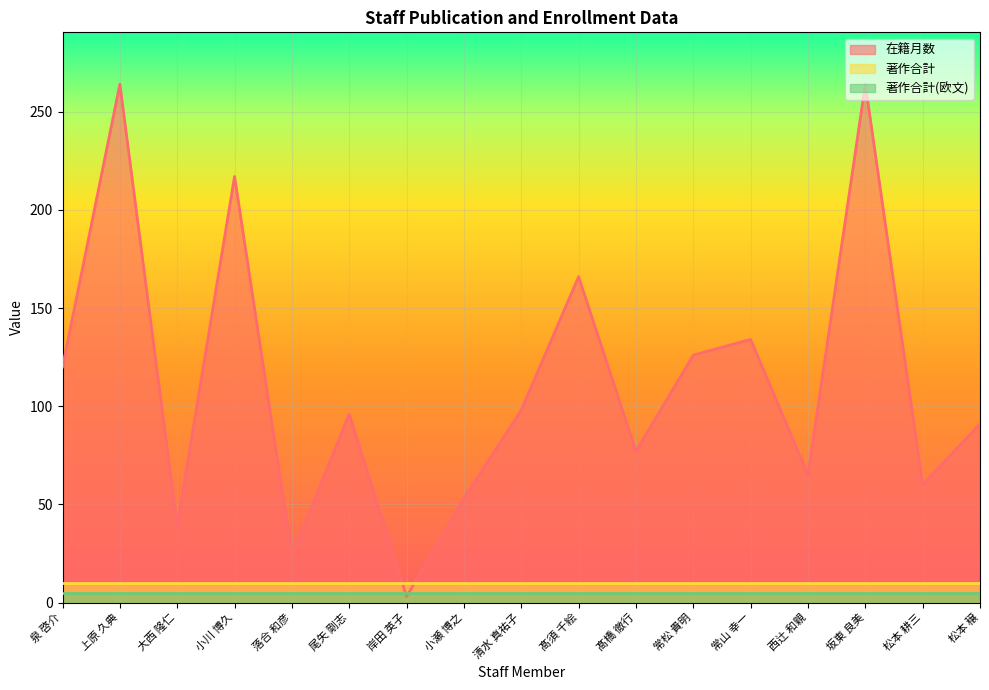

At which label does 著作合計 reach its peak?

泉 啓介